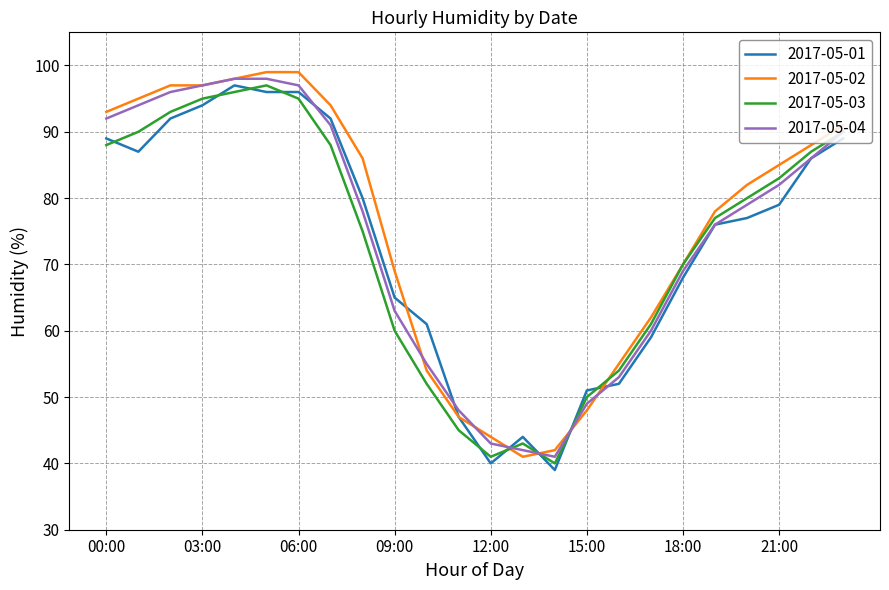

What is the maximum value shown in the chart?

99